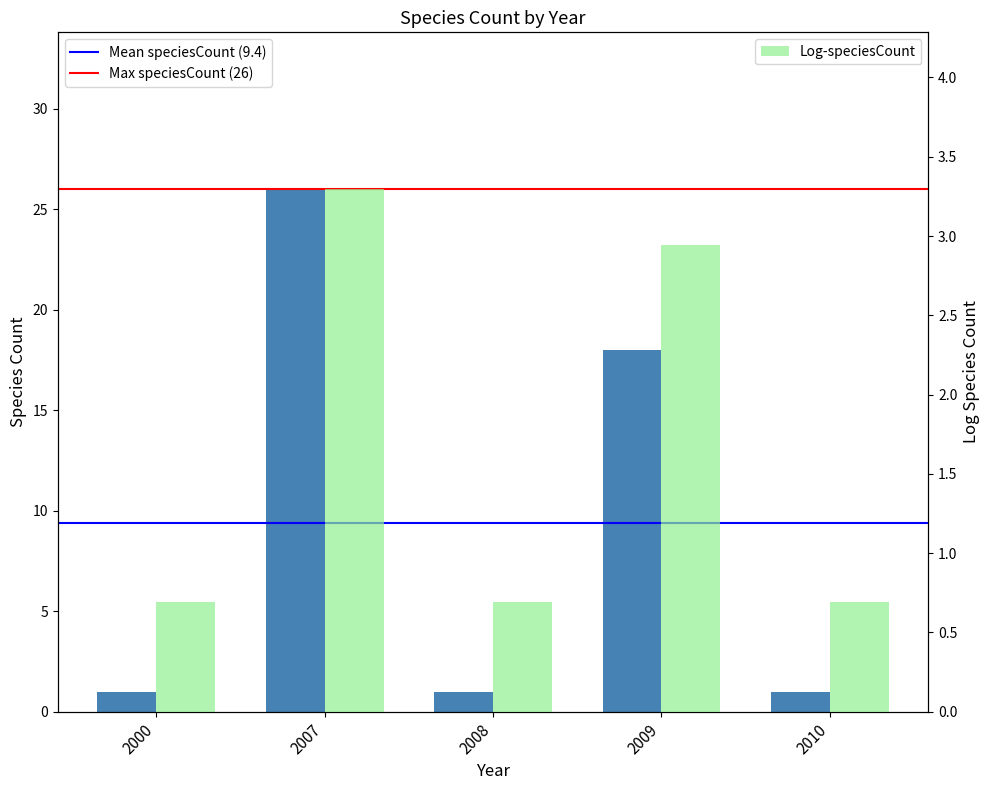

What is the value of the 3rd bar from the left?

1